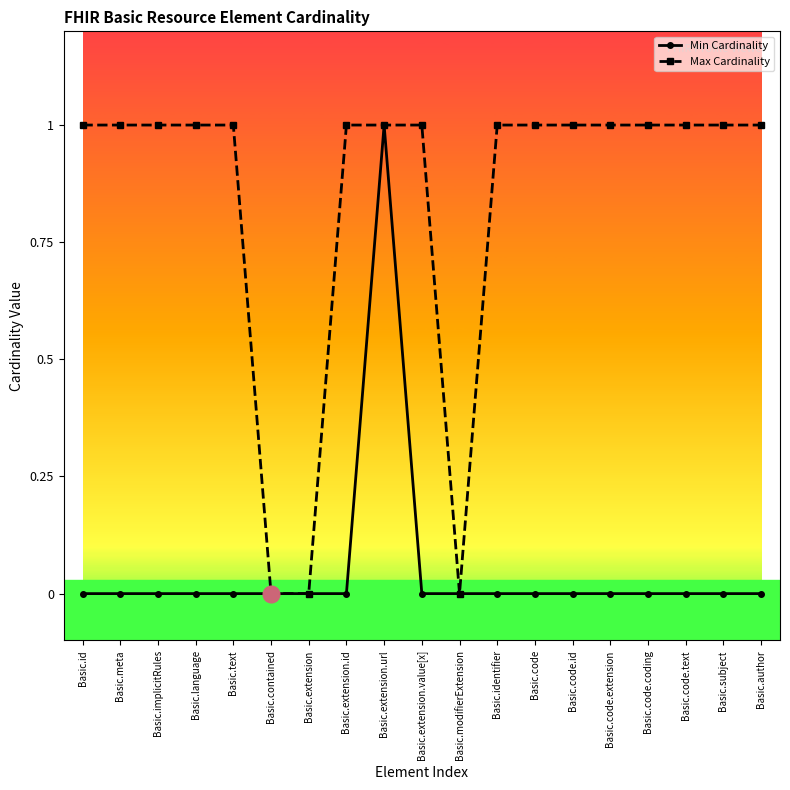

True or false: Max Cardinality has a value of 1 at Basic.code.text.

True